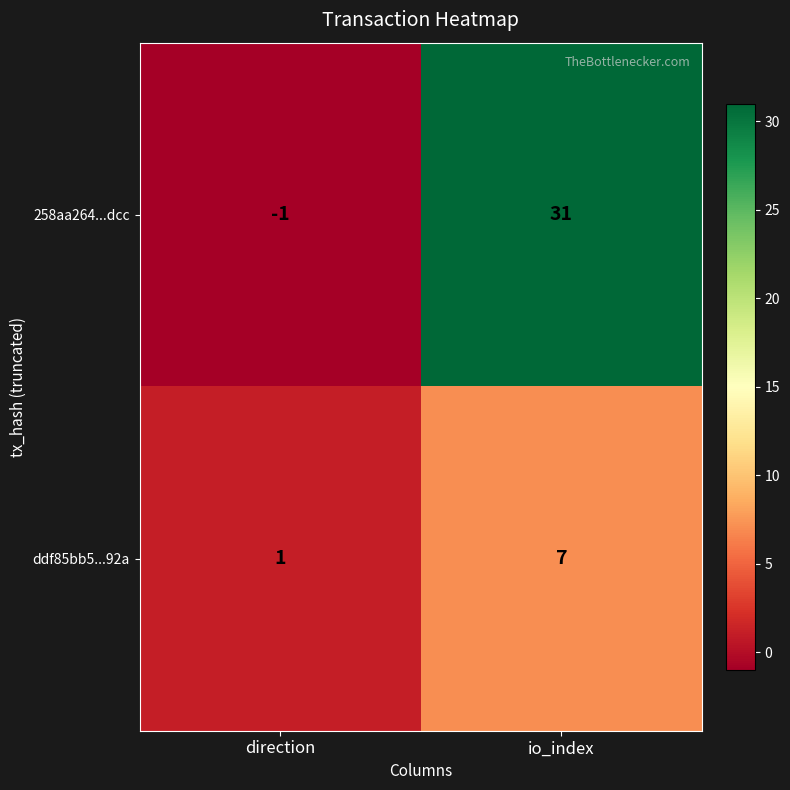

At io_index, list the series in order from largest to smallest.

258aa264...dcc, ddf85bb5...92a